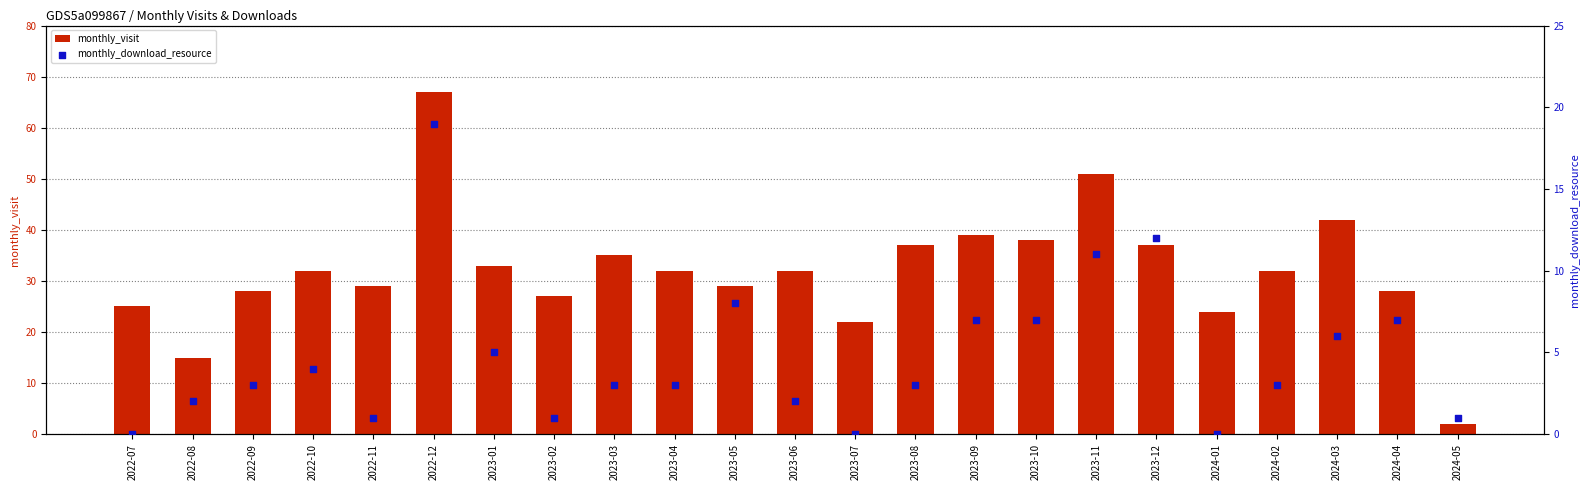

Which series reaches the maximum Y coordinate?

monthly_visit